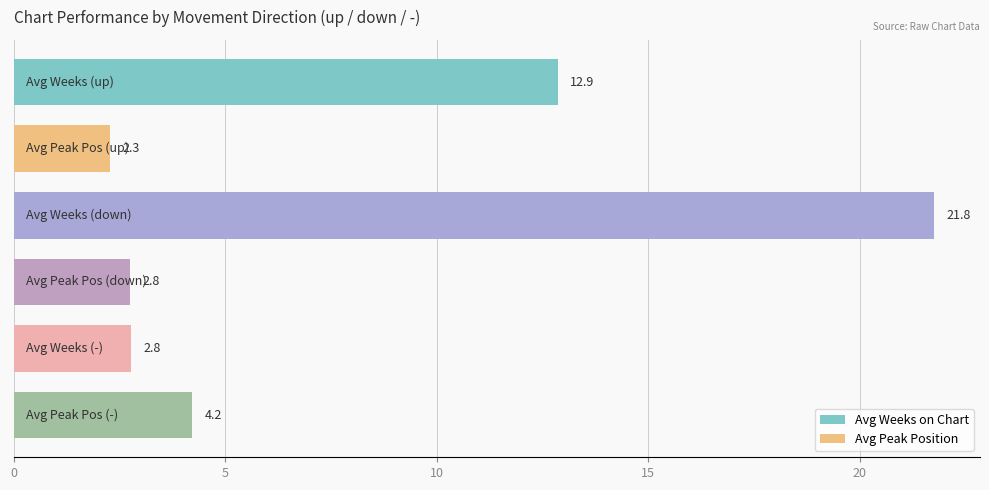

Which series has the largest total across all categories?

Avg Weeks on Chart